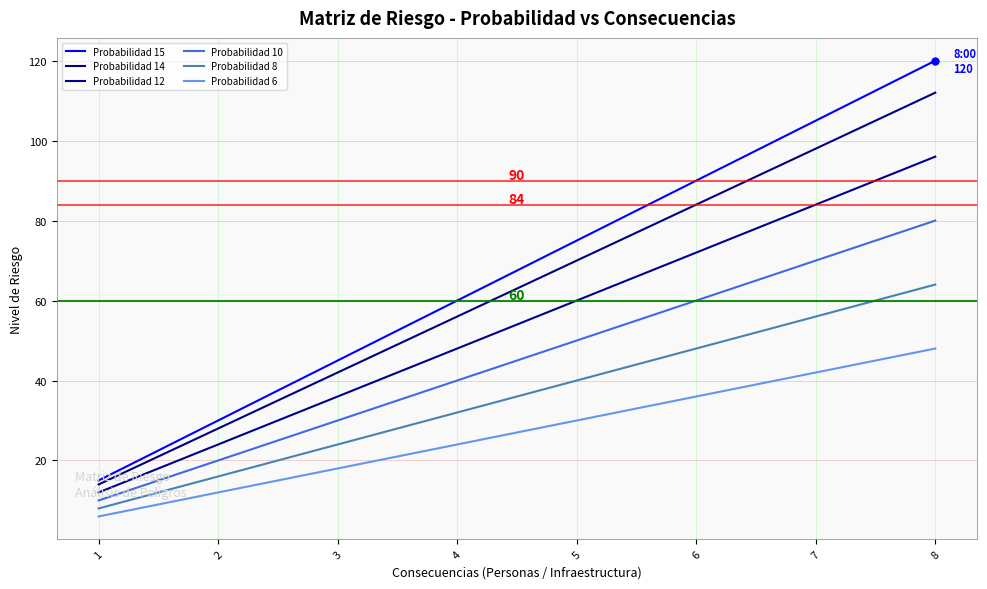

List the series in order of their peak value, lowest first.

Probabilidad 6, Probabilidad 8, Probabilidad 10, Probabilidad 12, Probabilidad 14, Probabilidad 15